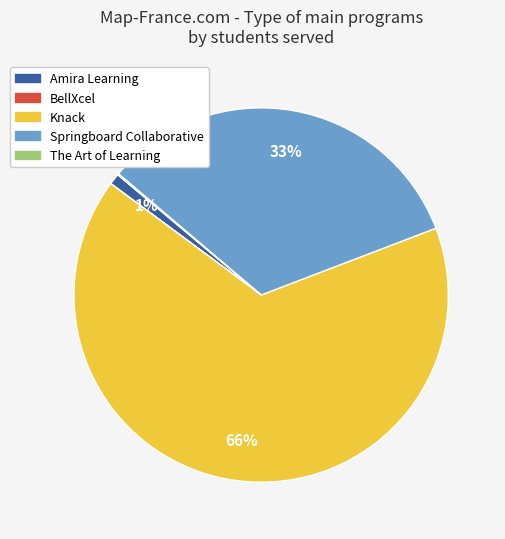

Which category has the biggest portion of the pie?

Knack